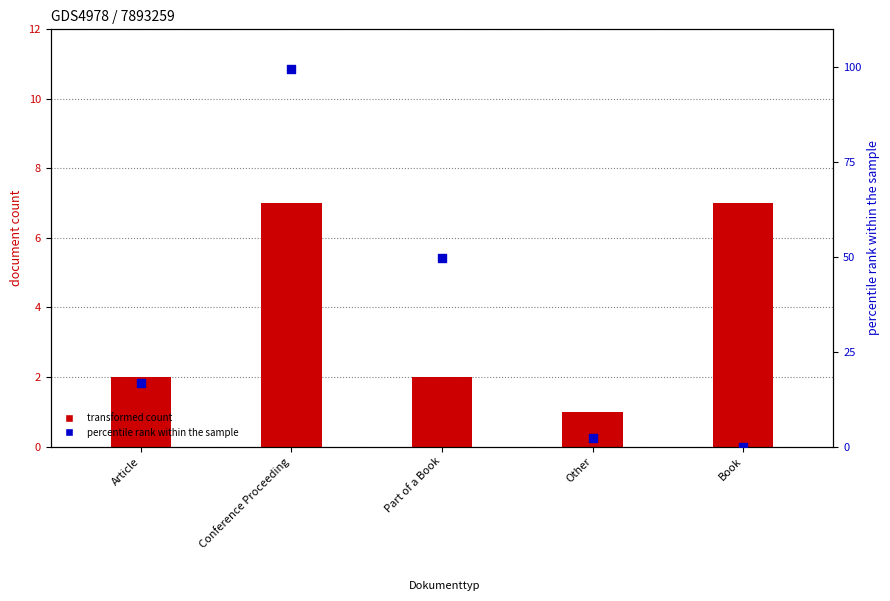

Which series contains the highest Y value?

percentile rank within the sample